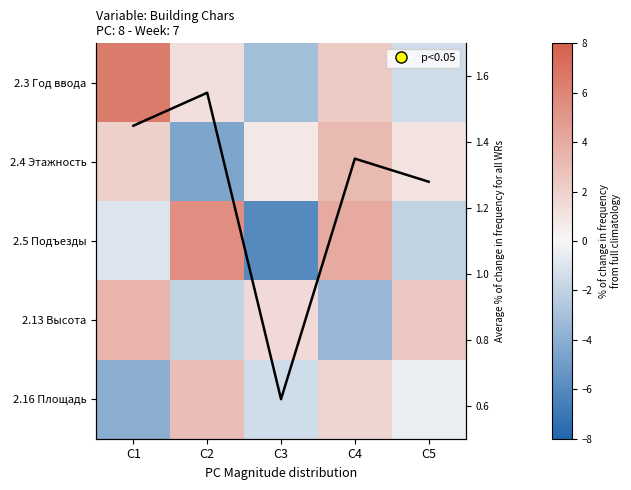

What value does the 2.5 Подъезды series have at C4?

4.0